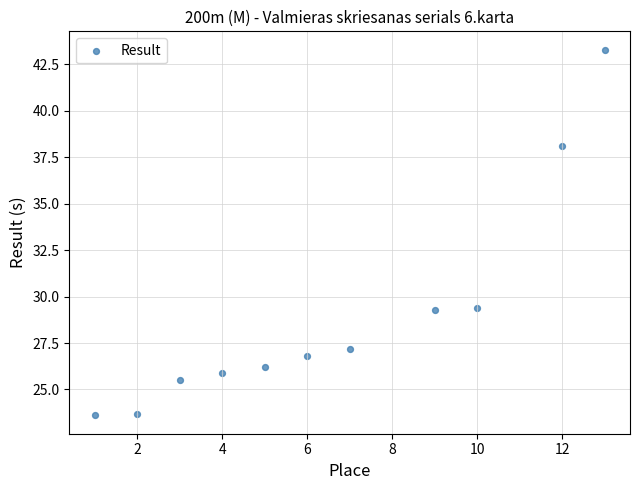

What is the range of X values (max minus min)?

12.0